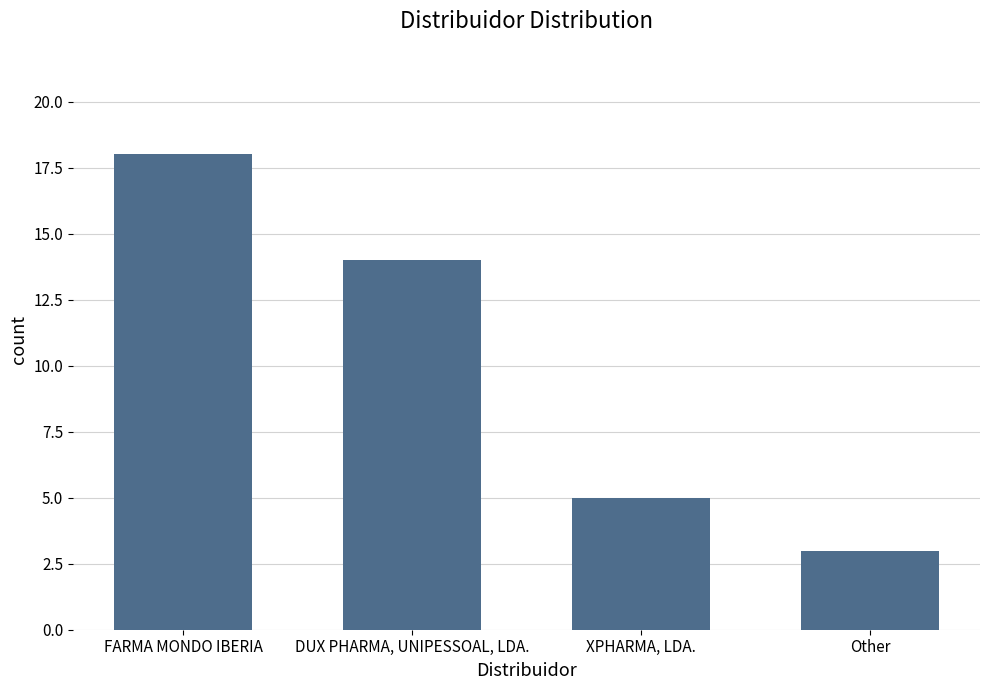

Which label corresponds to the smallest value in the chart?

Other